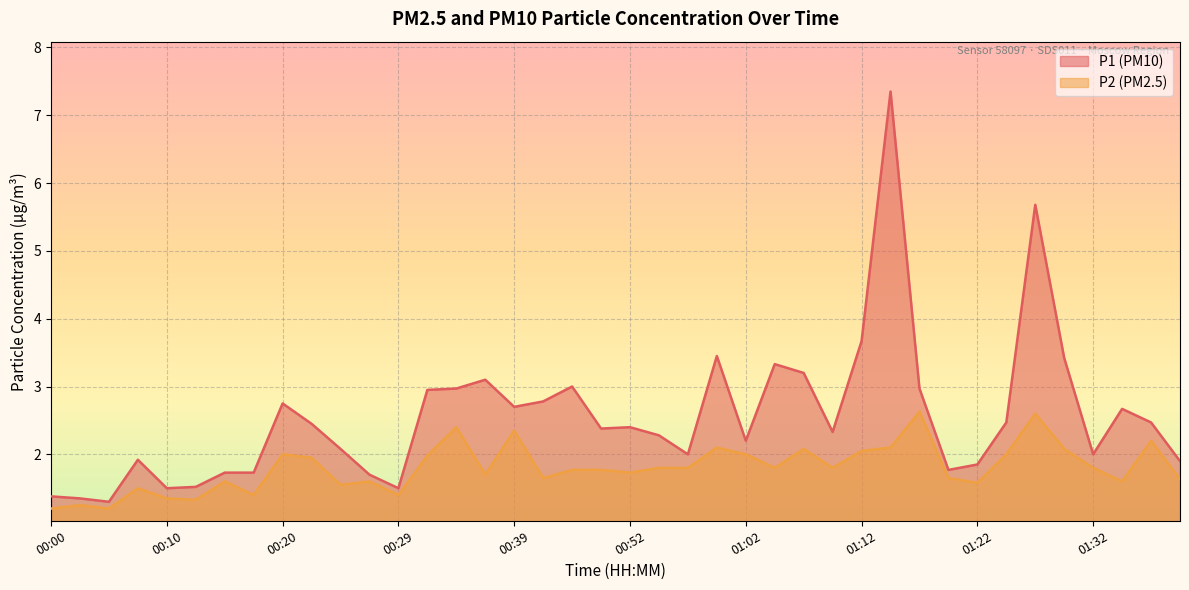

Reading left to right, what are all the values shown in this chart?

P1: 1.4	1.4	1.3	1.9	1.5	1.5	1.7	1.7	2.8	2.5	2.1	1.7	1.5	3.0	3.0	3.1	2.7	2.8	3.0	2.4	2.4	2.3	2.0	3.5	2.2	3.3	3.2	2.3	3.7	7.3	3.0	1.8	1.9	2.5	5.7	3.4	2.0	2.7	2.5	1.9
P2: 1.2	1.2	1.2	1.5	1.4	1.3	1.6	1.4	2.0	1.9	1.6	1.6	1.4	2.0	2.4	1.7	2.4	1.6	1.8	1.8	1.7	1.8	1.8	2.1	2.0	1.8	2.1	1.8	2.0	2.1	2.6	1.6	1.6	2.0	2.6	2.1	1.8	1.6	2.2	1.6